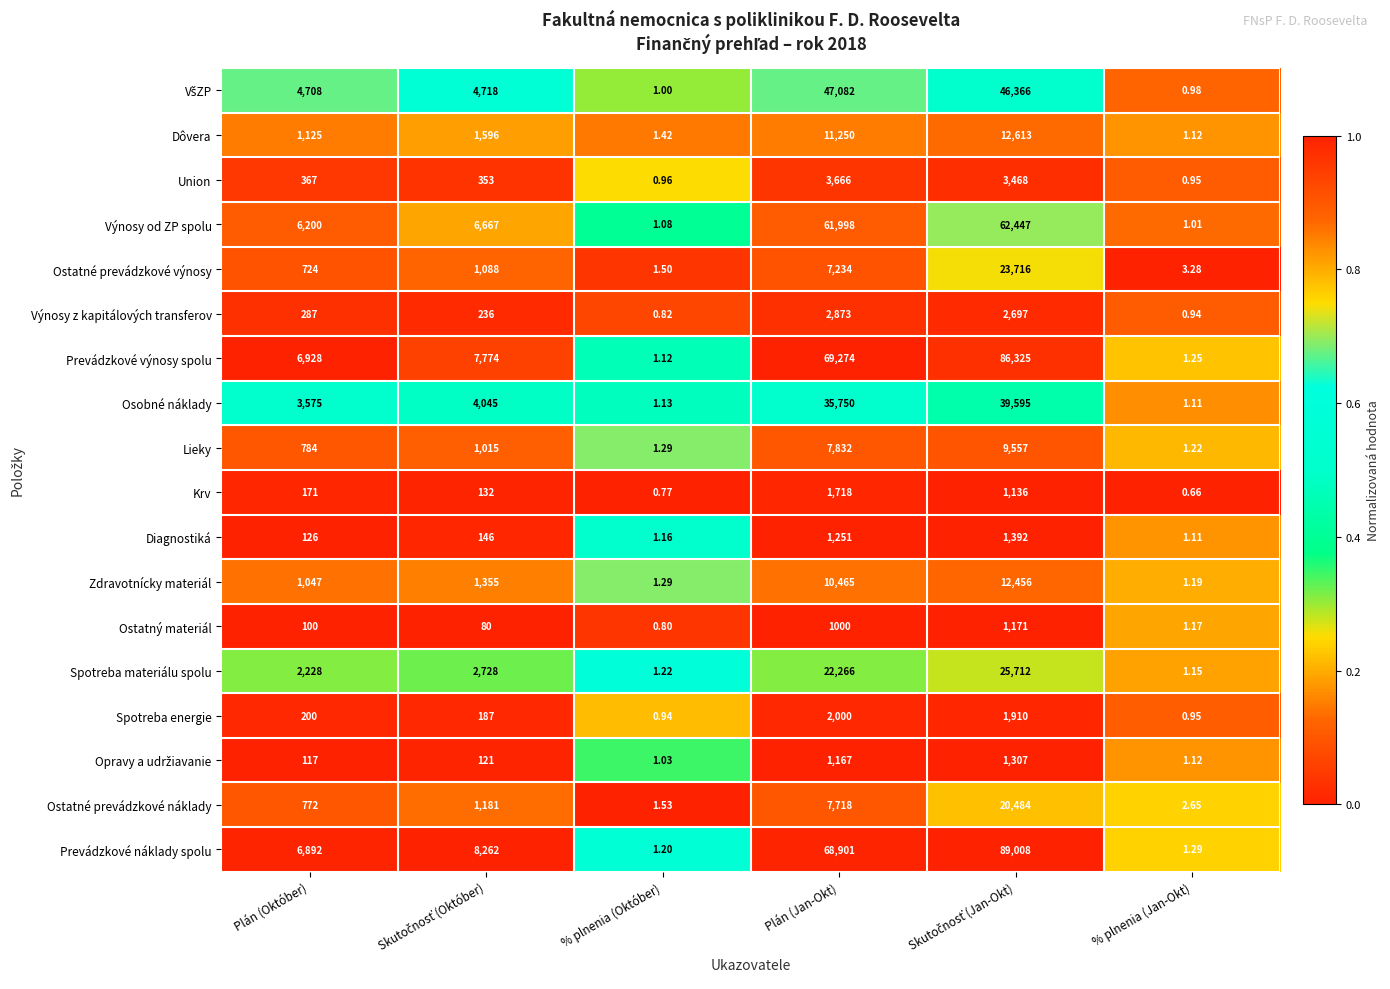

Which series has the largest total across all categories?

Prevádzkové náklady spolu